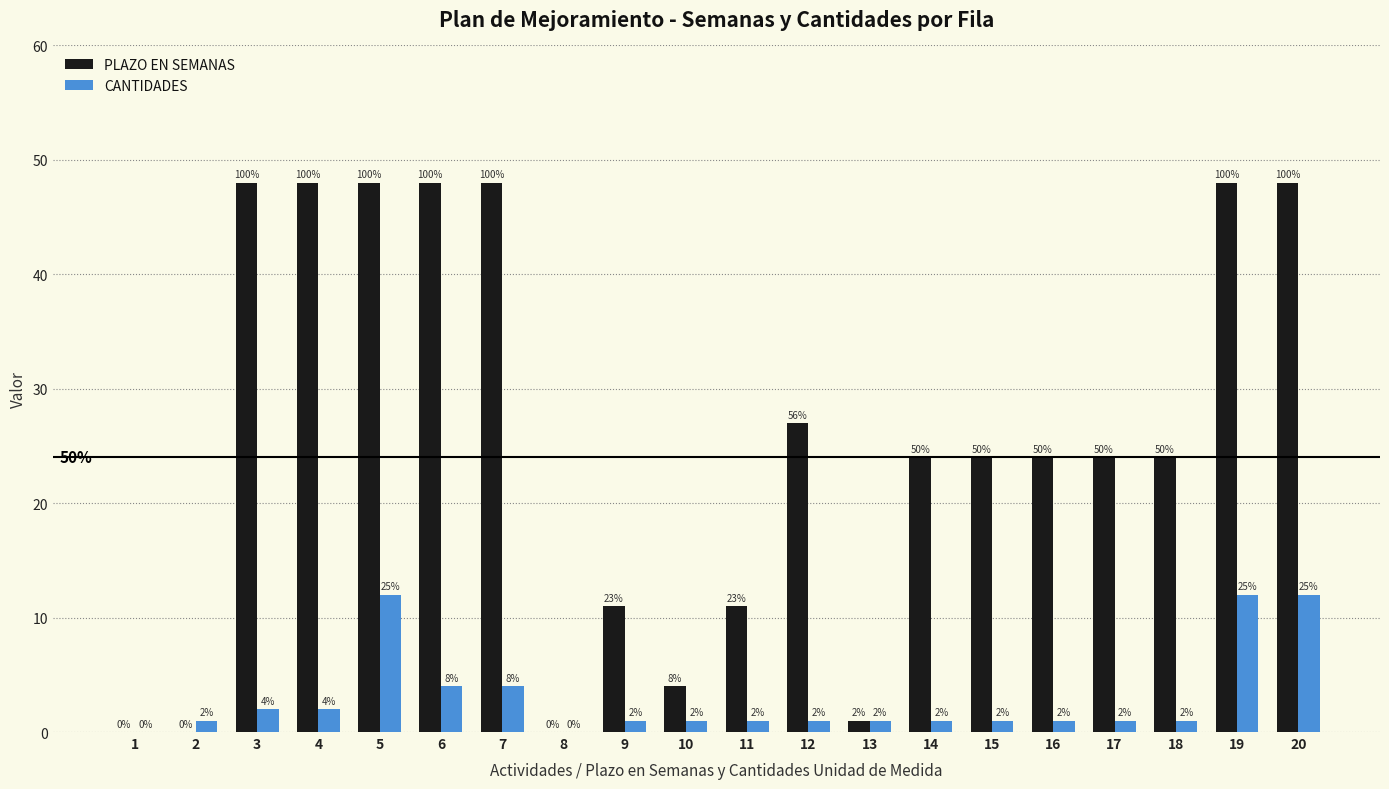

What is the spread (max minus min) of values at 19?

36